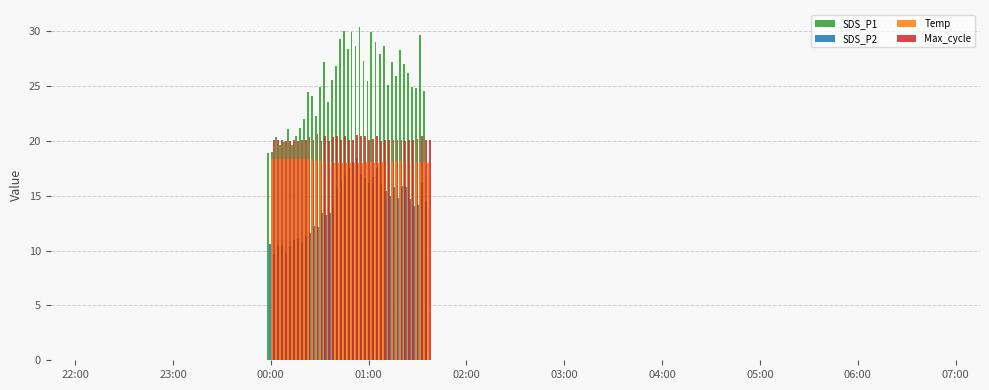

How many bars are there in each group?

4